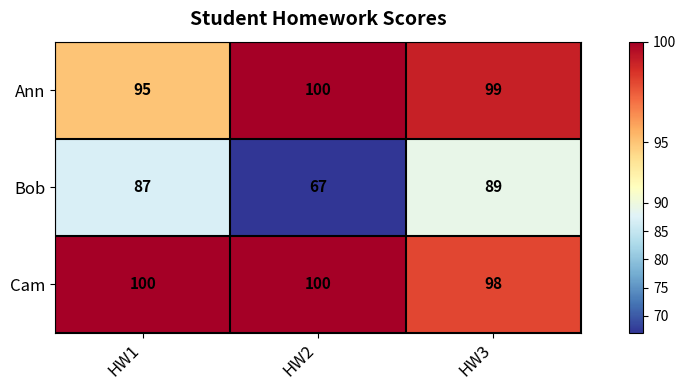

What is the difference between the Ann values at HW3 and HW1?

4